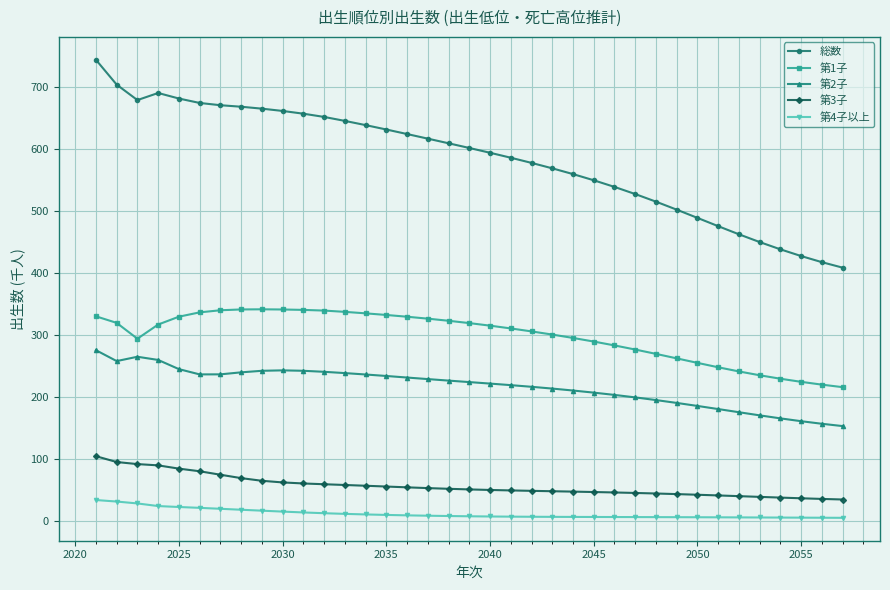

What is the sum of all 第3子 values?

2090.0